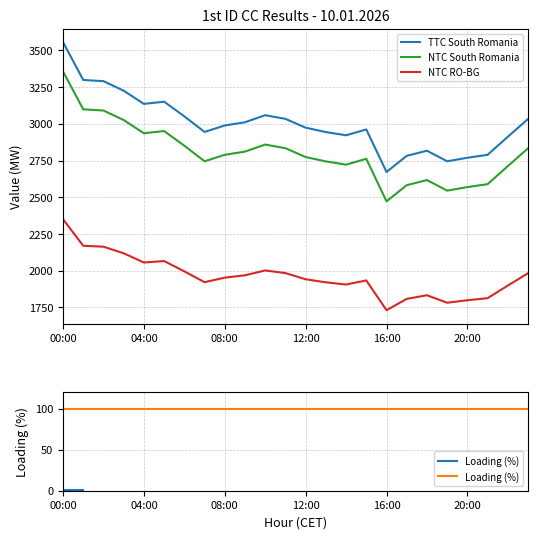

What position from the right is 18?

6